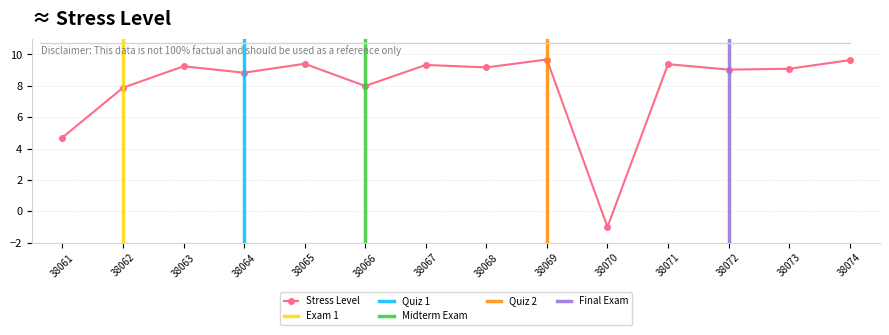

List the labels in order of value, largest first.

38069, 38074, 38065, 38071, 38067, 38063, 38068, 38073, 38072, 38064, 38066, 38062, 38061, 38070